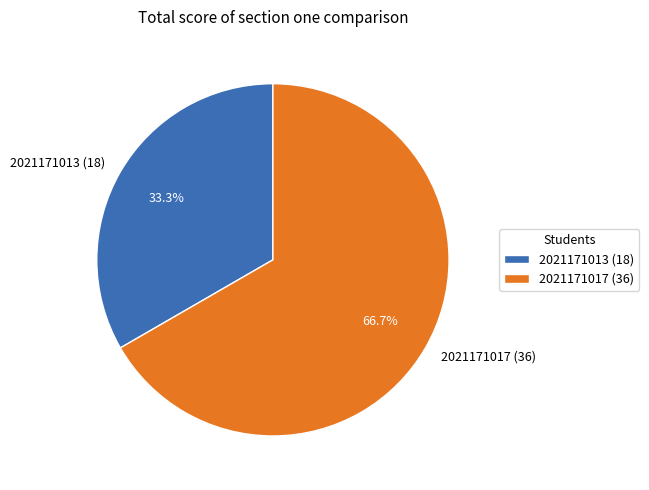

Do 2021171017 and 2021171013 together represent more than half of the pie?

Yes